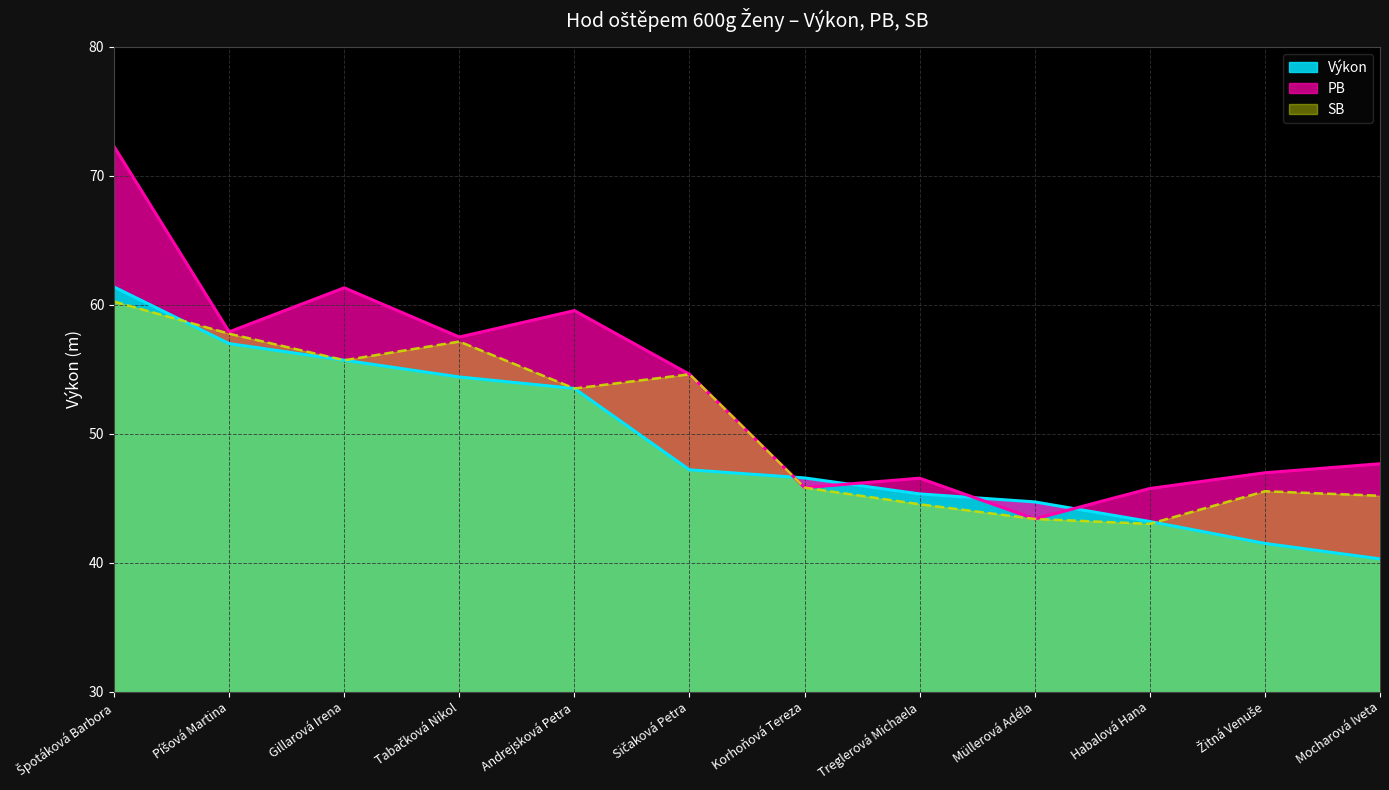

At which label does PB reach its peak?

Špotáková Barbora